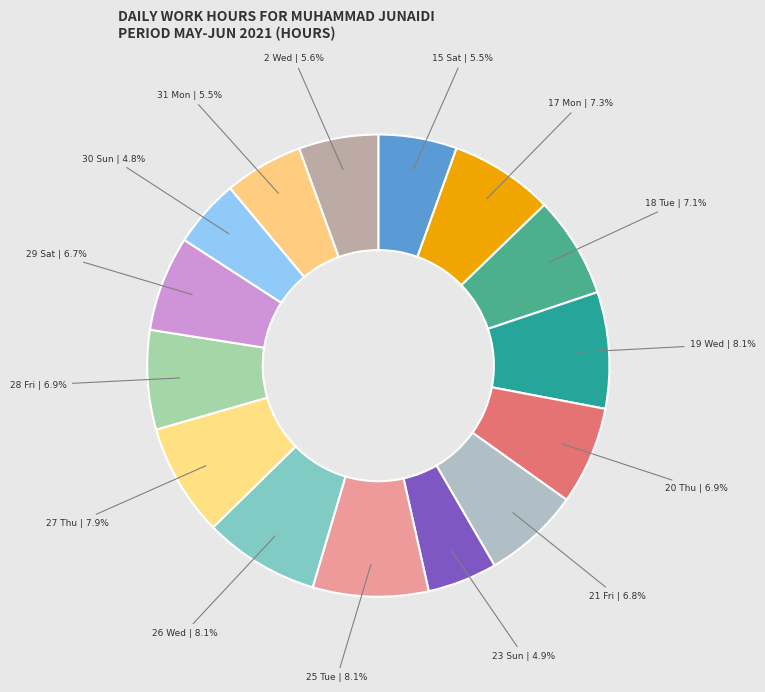

Which category has the smallest portion of the pie?

30 Sun